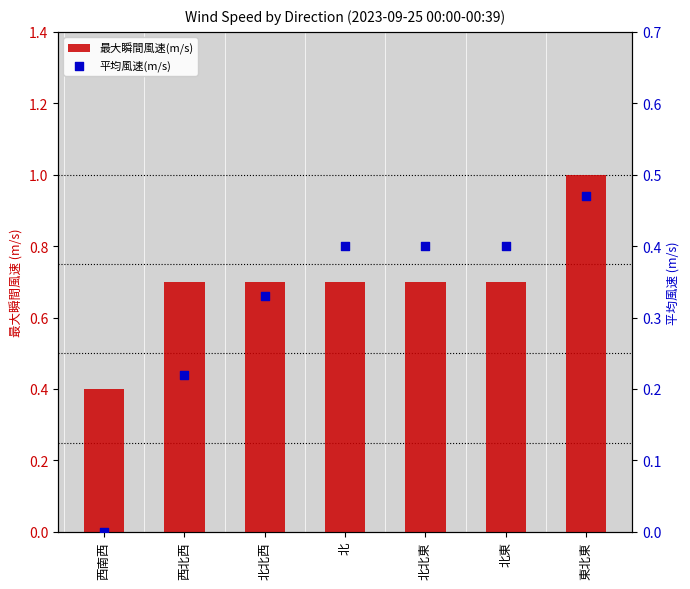

What are all the series names shown in the legend?

最大瞬間風速(m/s), 平均風速(m/s)